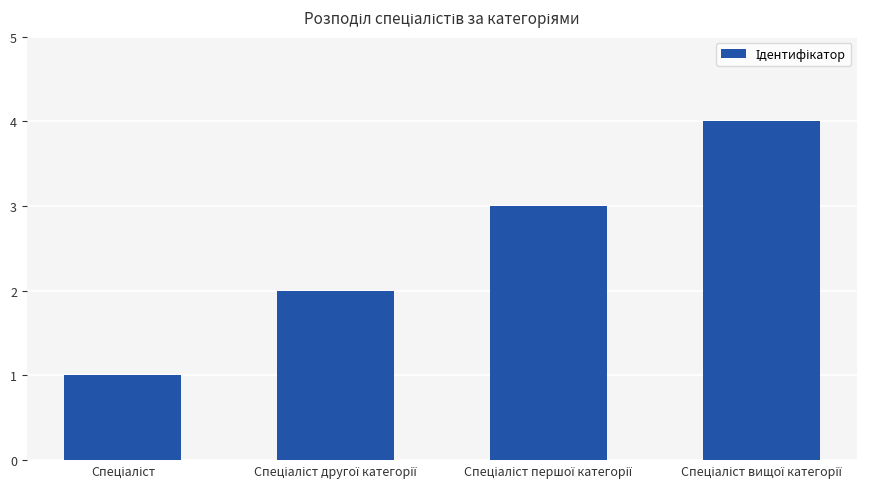

Are the bars grouped side by side (vs. stacked)?

No